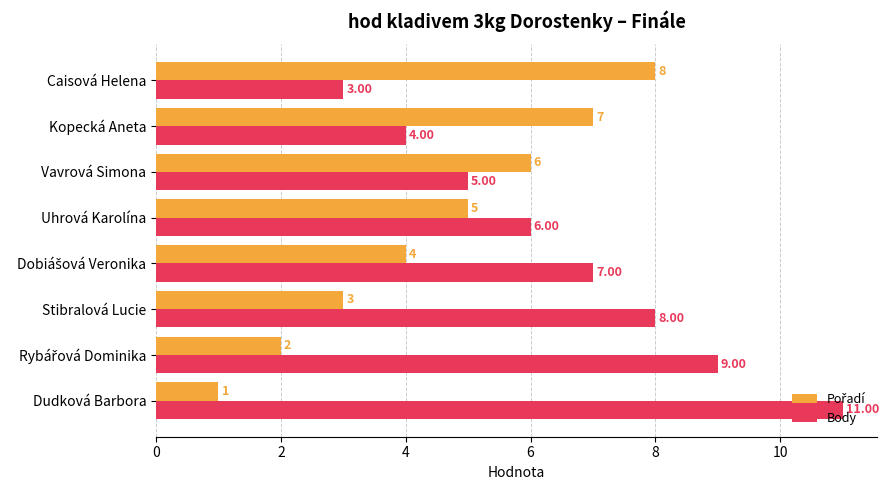

At how many categories does at least one series exceed 2?

8